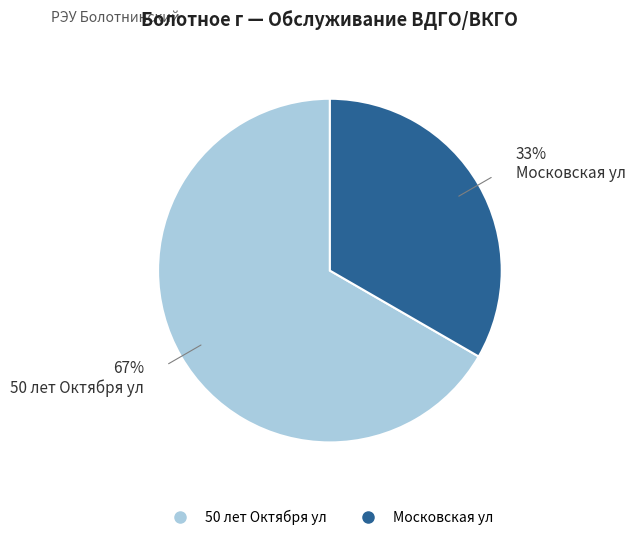

What is the majority slice?

50 лет Октября ул